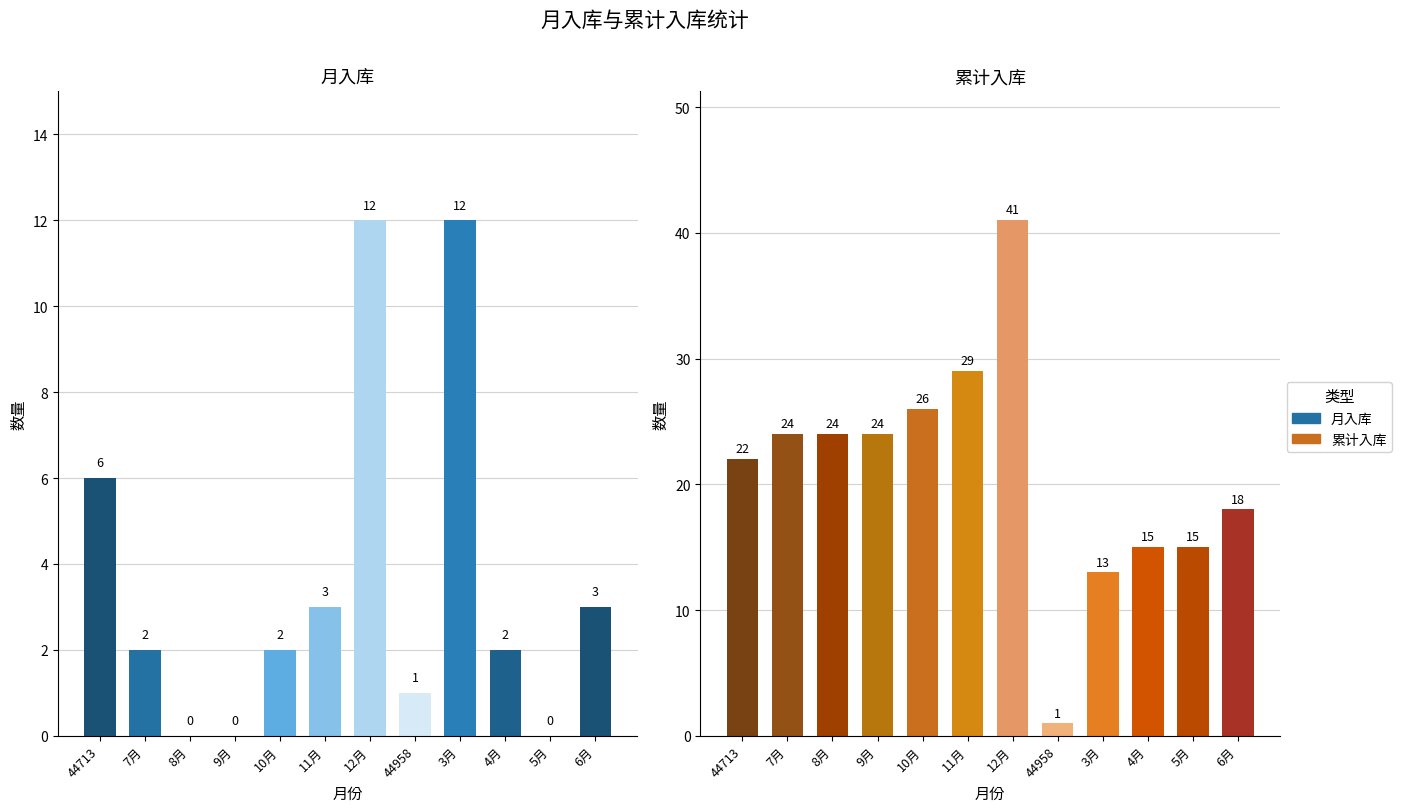

List the labels in order of 累计入库 value, smallest first.

44958, 3月, 4月, 5月, 6月, 44713, 7月, 8月, 9月, 10月, 11月, 12月